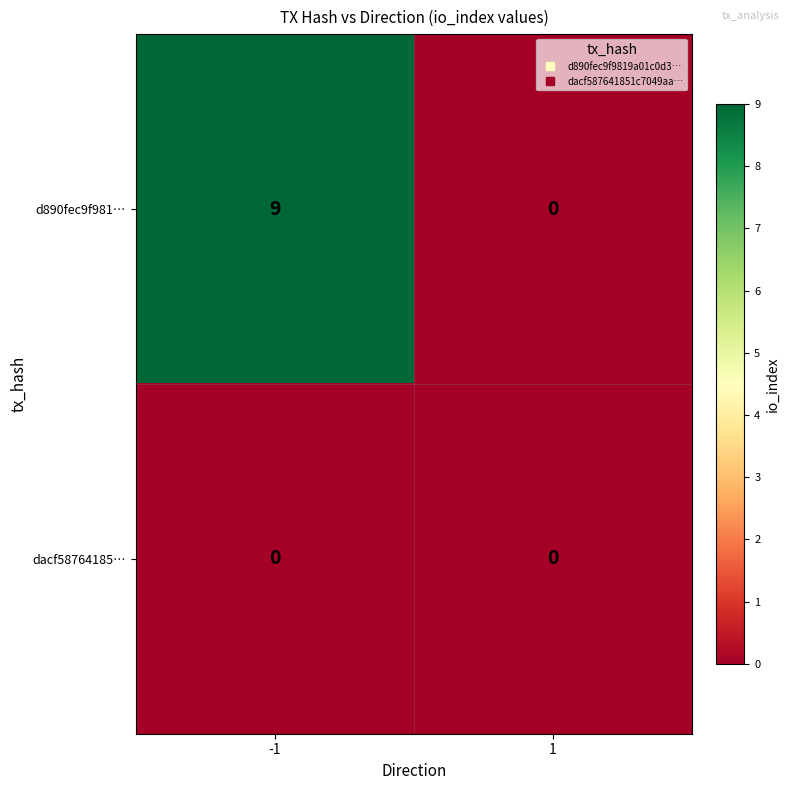

Which series has the largest total across all categories?

d890fec9f981…